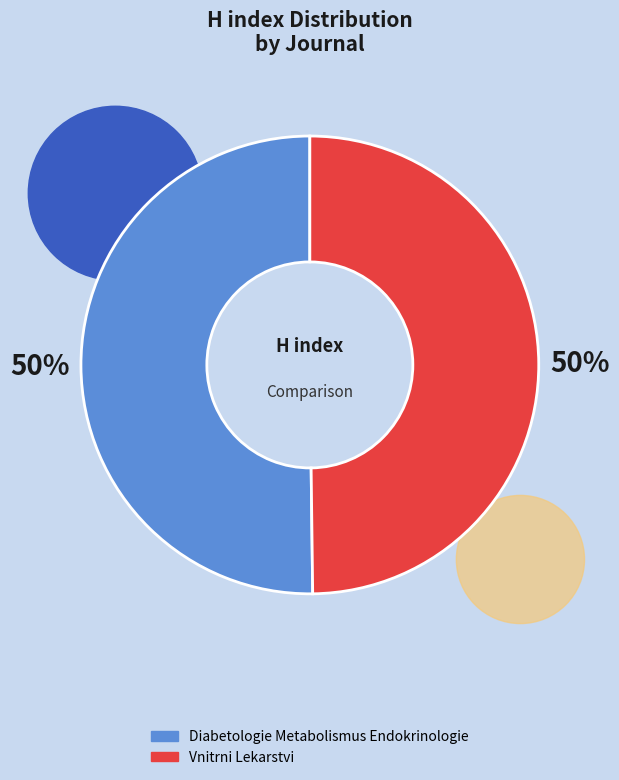

Do Diabetologie Metabolismus Endokrinologie and Vnitrni Lekarstvi together represent more than half of the pie?

Yes